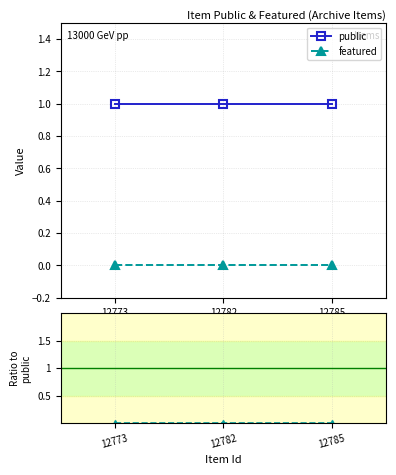

Reading left to right, list all the values displayed in this chart.

public: 12773=1	12782=1	12785=1
featured: 12773=0	12782=0	12785=0
featured/public: 12773=0	12782=0	12785=0